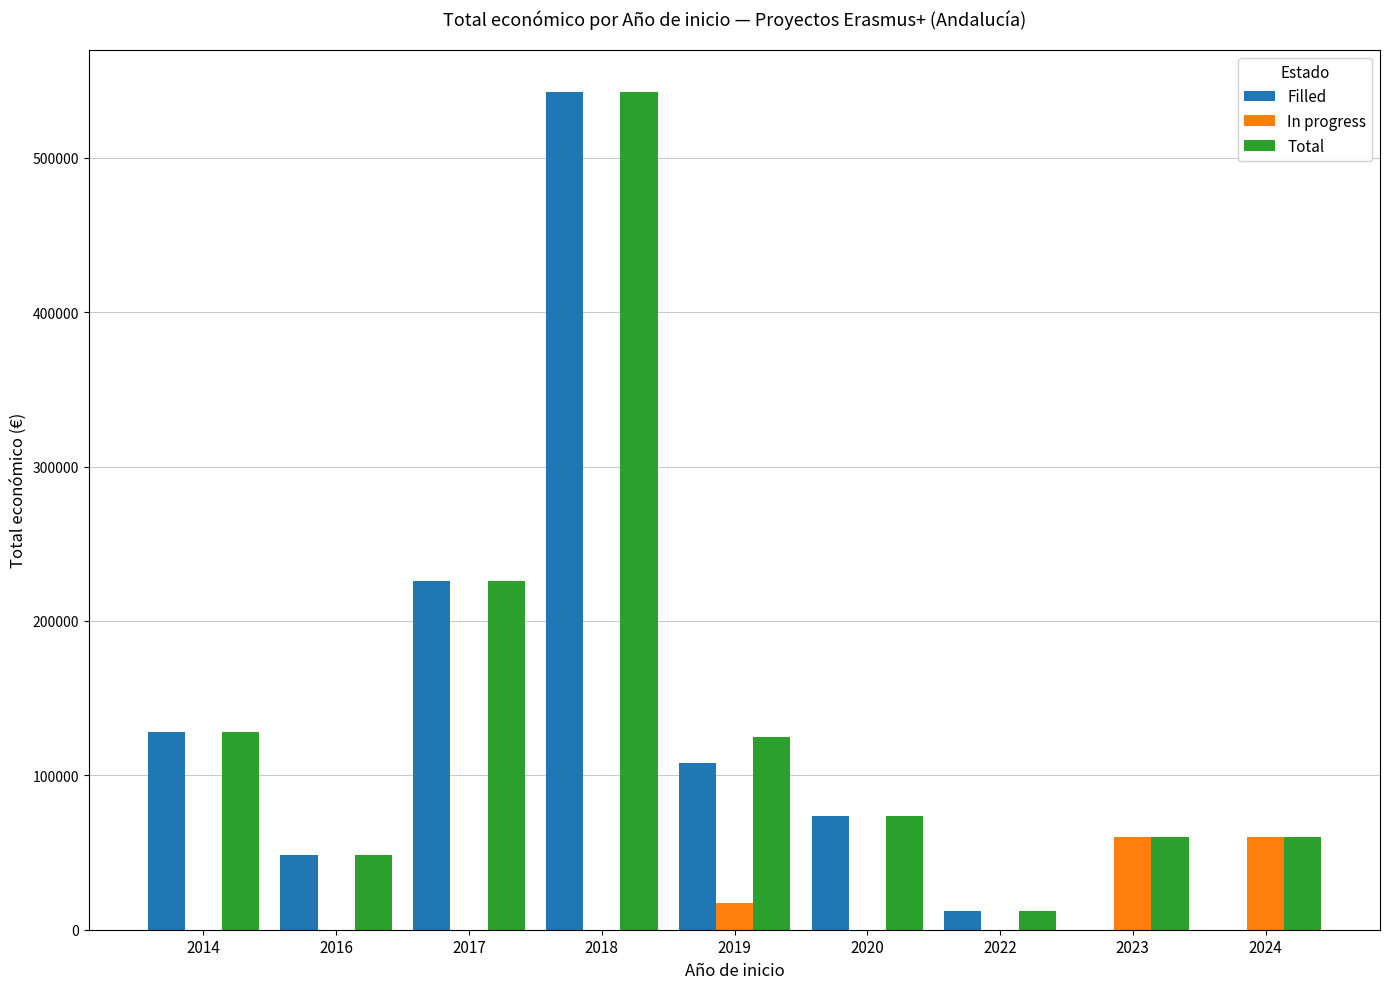

Where does the Filled series first go above 73357?

2014